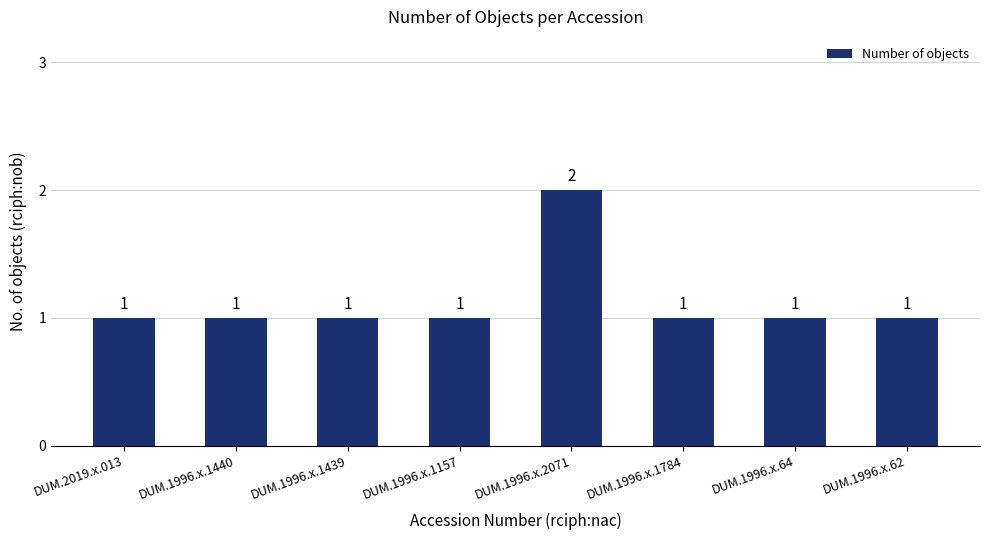

What is the smallest value displayed?

1